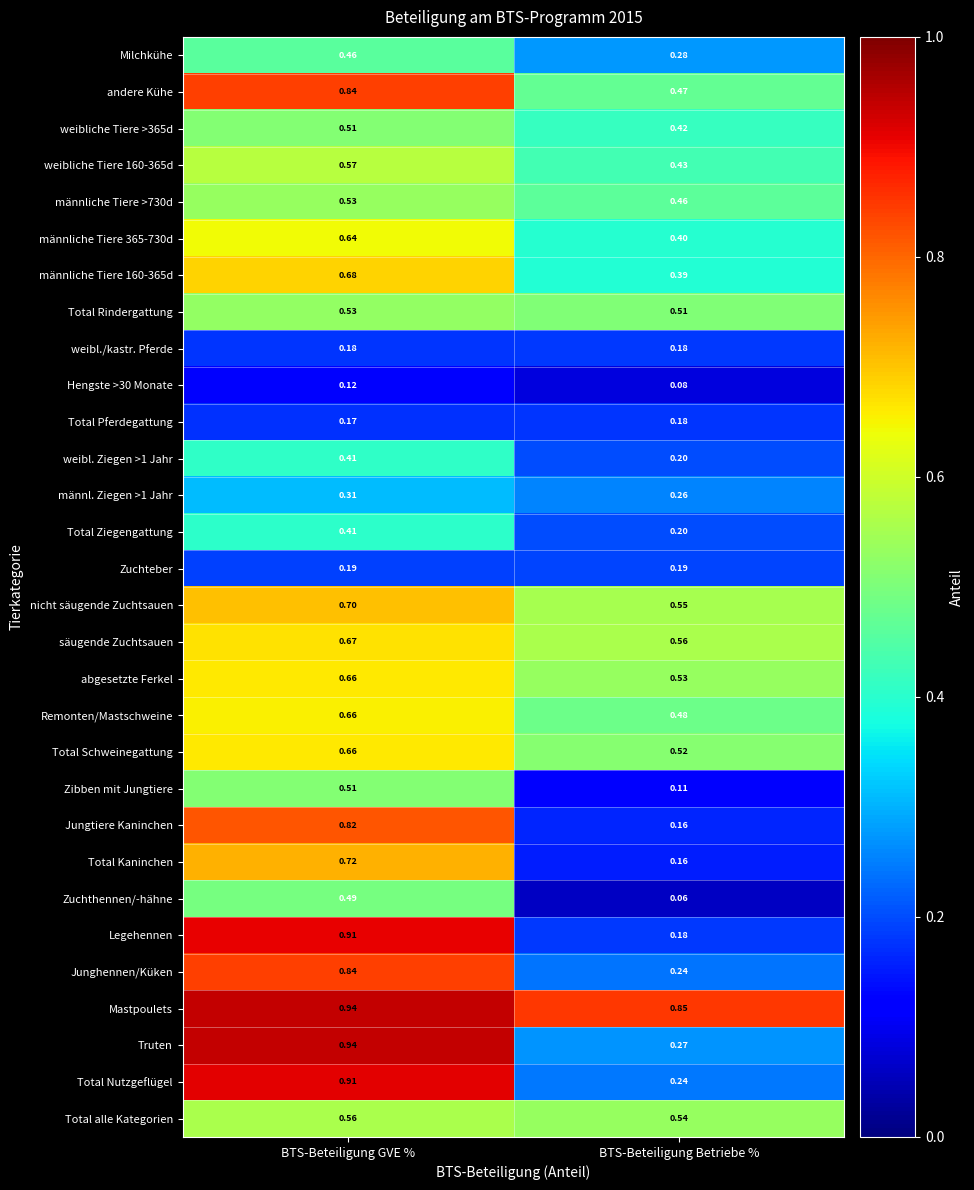

At which category is the sum across all series the highest?

BTS-Beteiligung GVE %